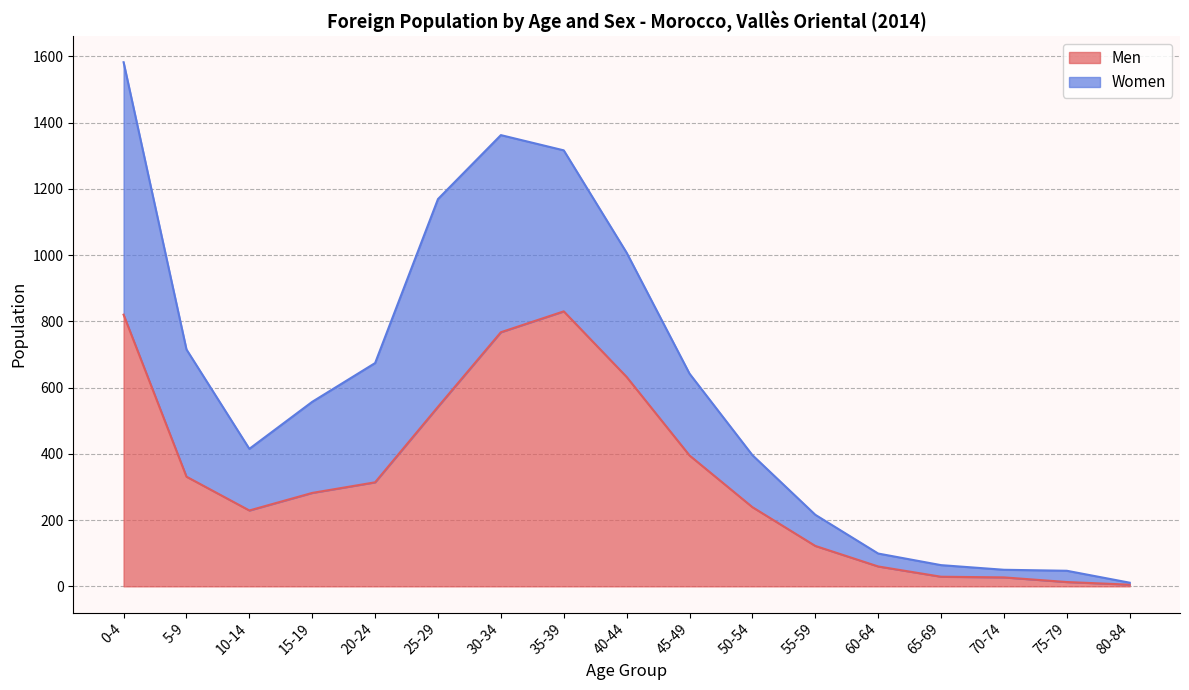

What is the sum of the values at 0-4 and 40-44?

1452